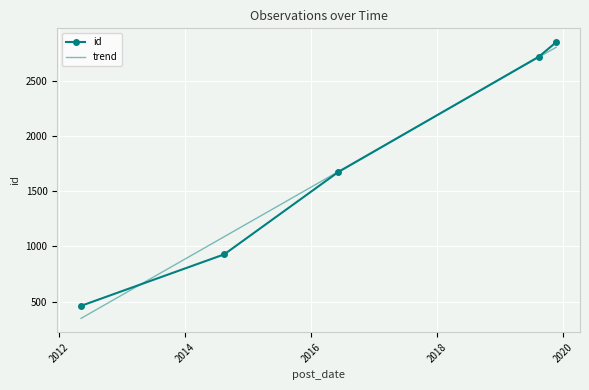

Rank the categories by value from highest to lowest.

2019-11-23, 2019-08-15, 2016-06-07, 2014-08-16, 2012-05-08